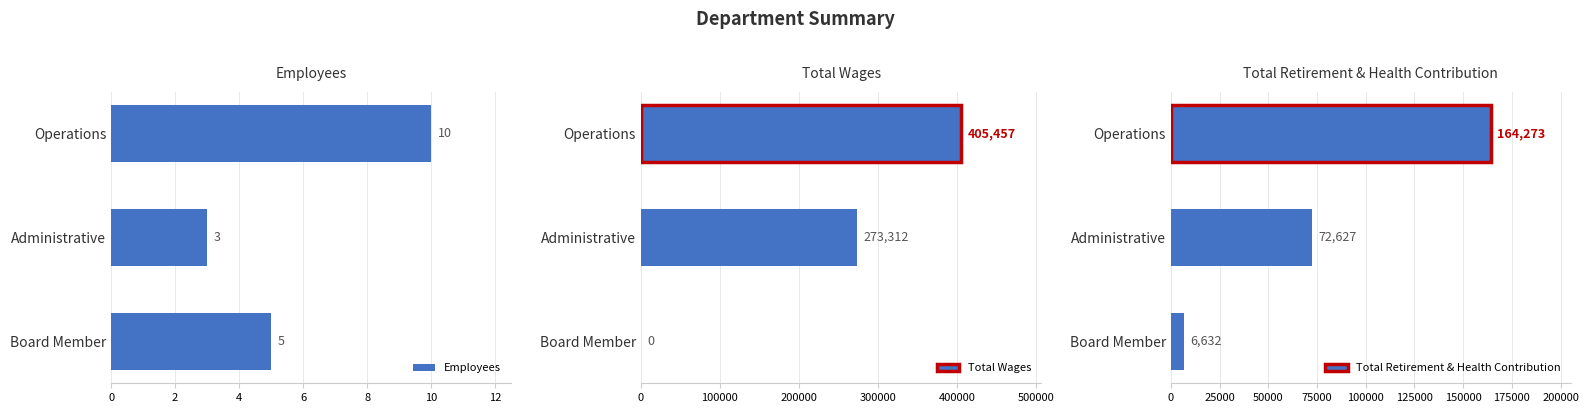

How many bars are there in each group?

3